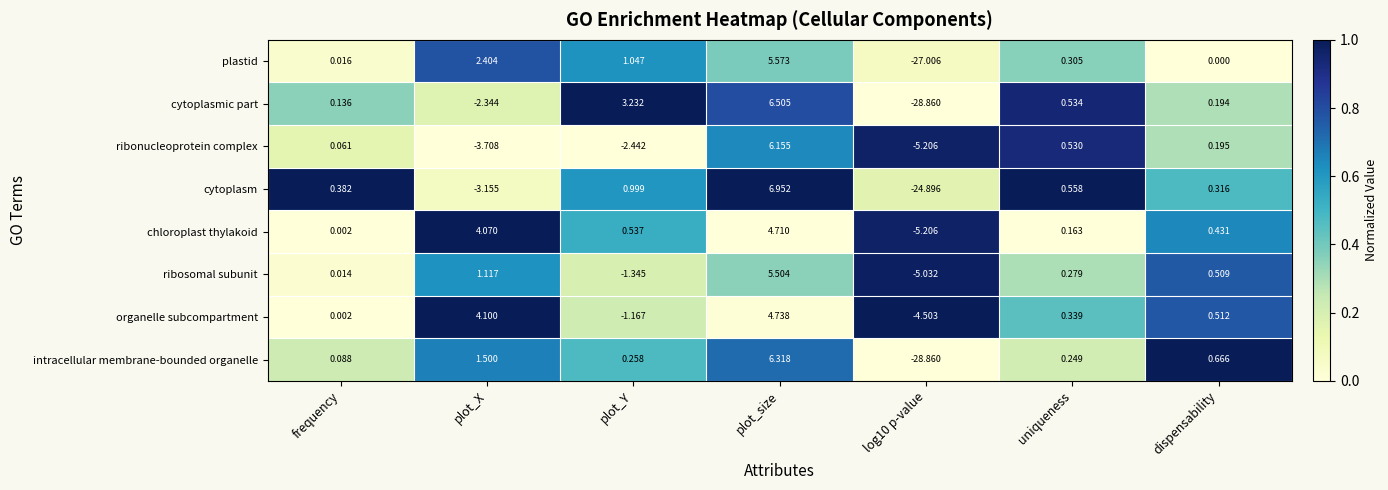

At how many categories does at least one series exceed 0?

6